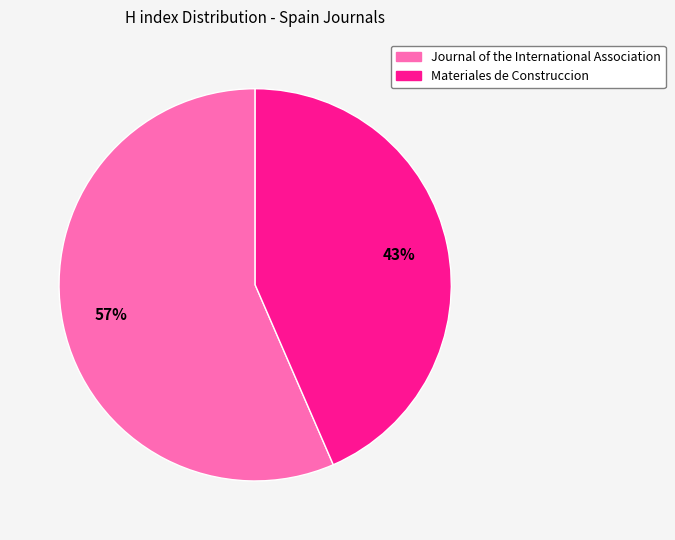

Does Journal of the International Association represent more than half of the total?

Yes